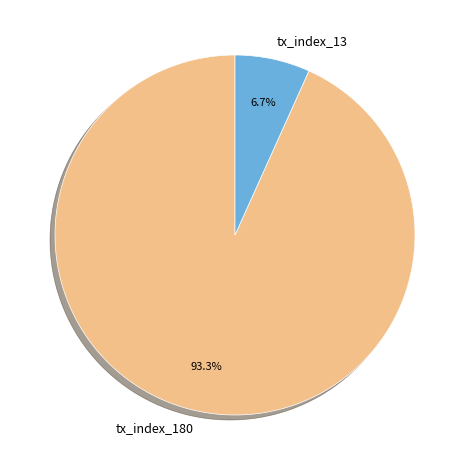

Does tx_index_180 account for over 50% of the chart?

Yes